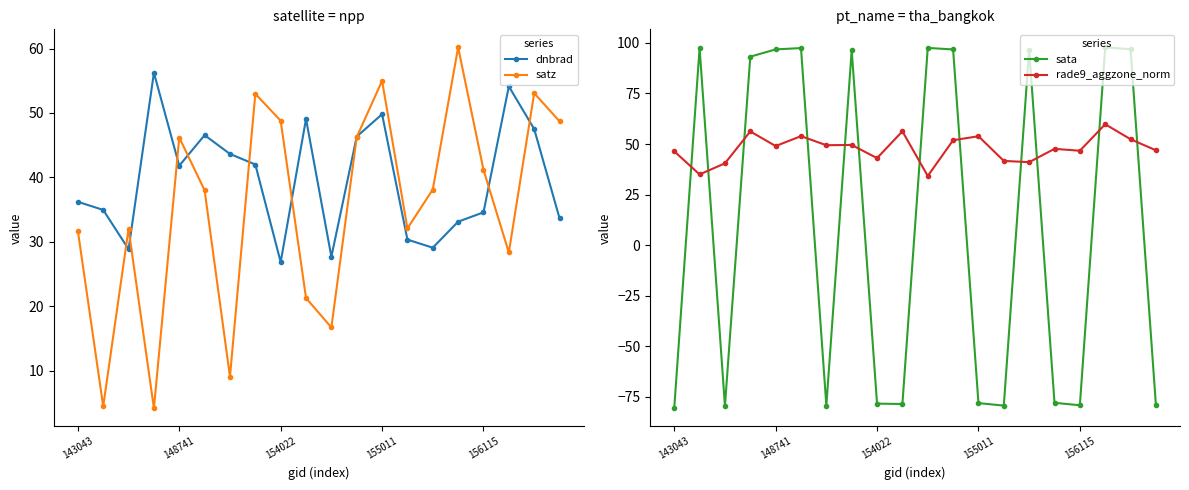

True or false: sata has more than 0 points higher than both neighbors.

True